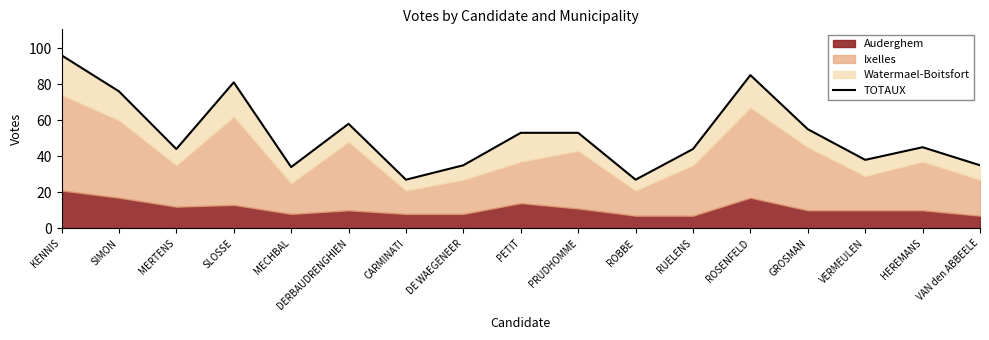

What is the difference between the values at GROSMAN and SLOSSE?

26